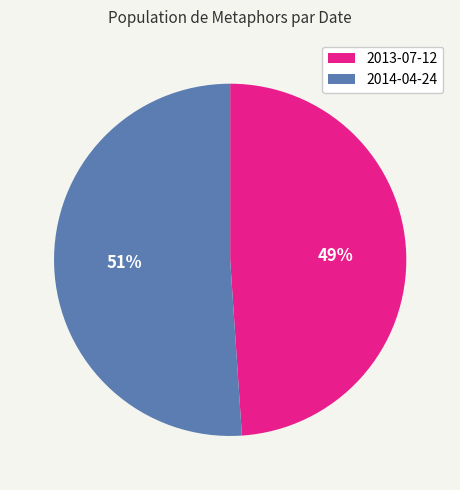

Which category has the biggest portion of the pie?

2014-04-24